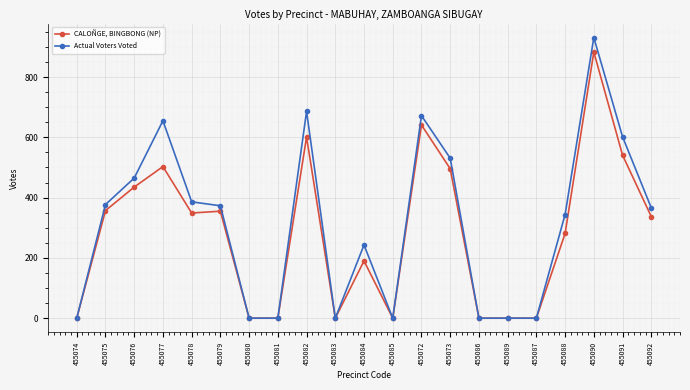

What is the label of the 11th point from the right?

455084